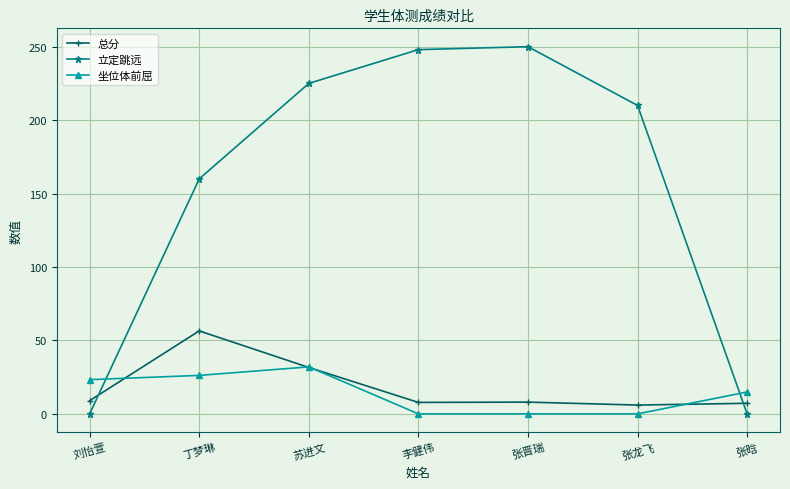

True or false: 坐位体前屈 has a value of 32.0 at 苏进文.

True